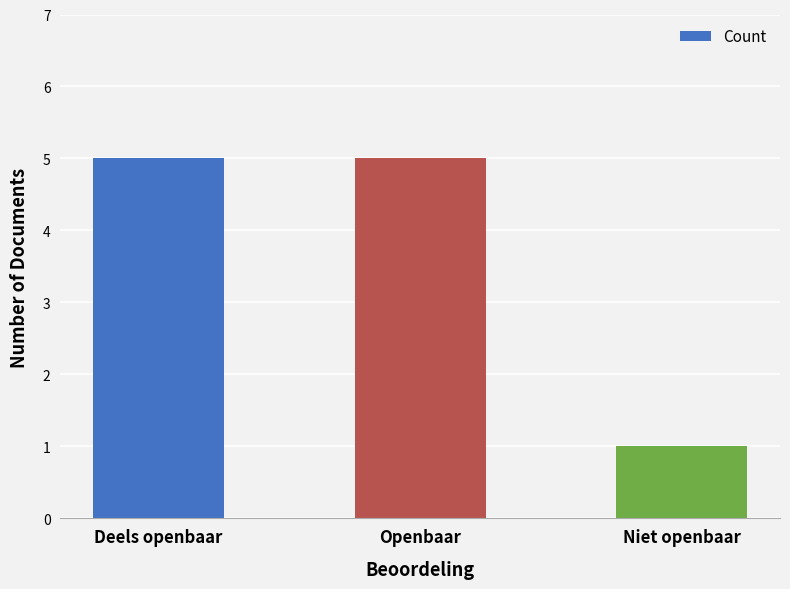

The value at Deels openbaar is 7. True or false?

False